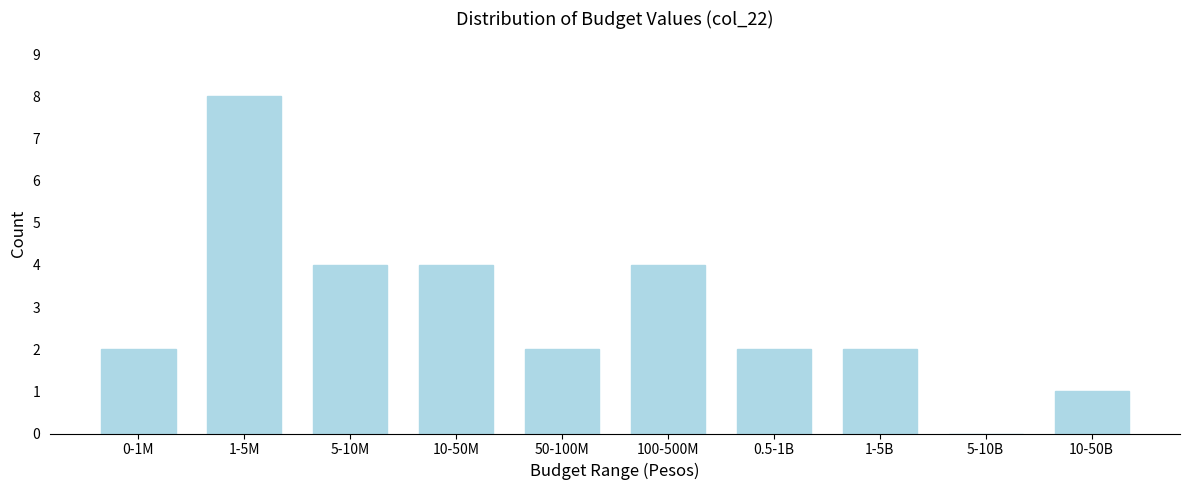

Reading left to right, transcribe all the data shown in this chart.

0-1M=2	1-5M=8	5-10M=4	10-50M=4	50-100M=2	100-500M=4	0.5-1B=2	1-5B=2	5-10B=0	10-50B=1